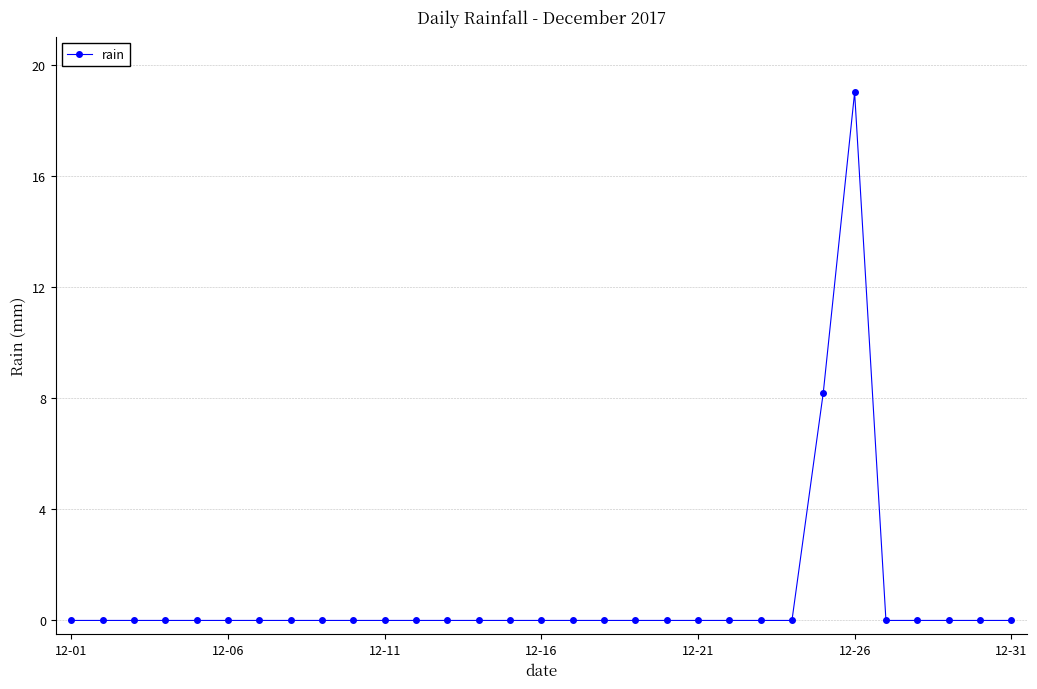

What is the sum of all values?

27.2